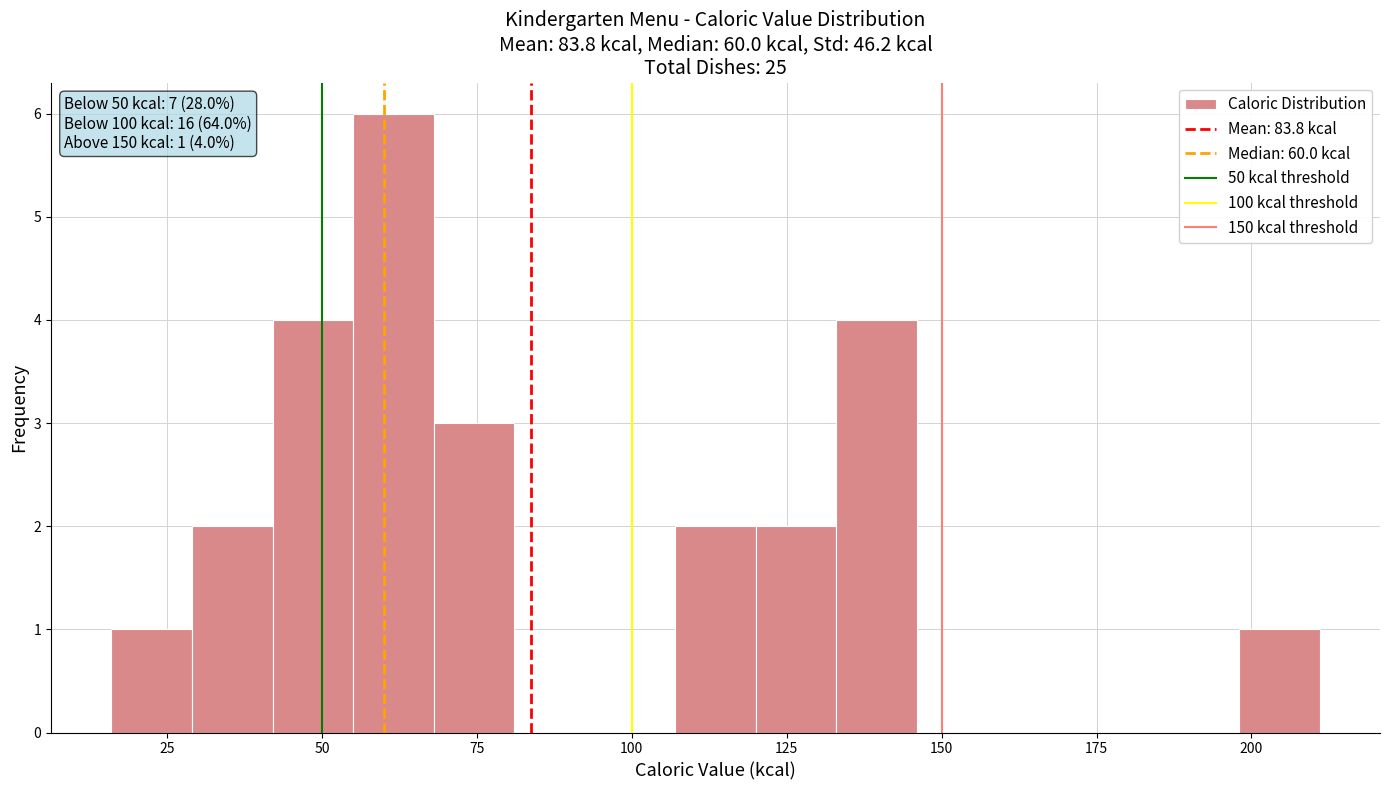

Read against the x-axis, roughly where is the centre of the tallest bar?

60